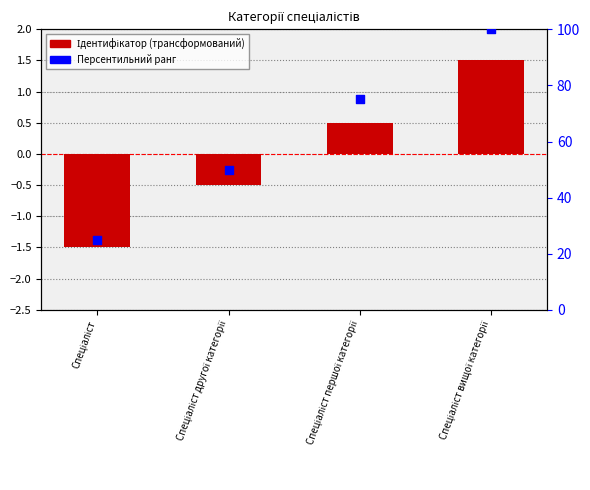

At how many categories does at least one series exceed 83?

1